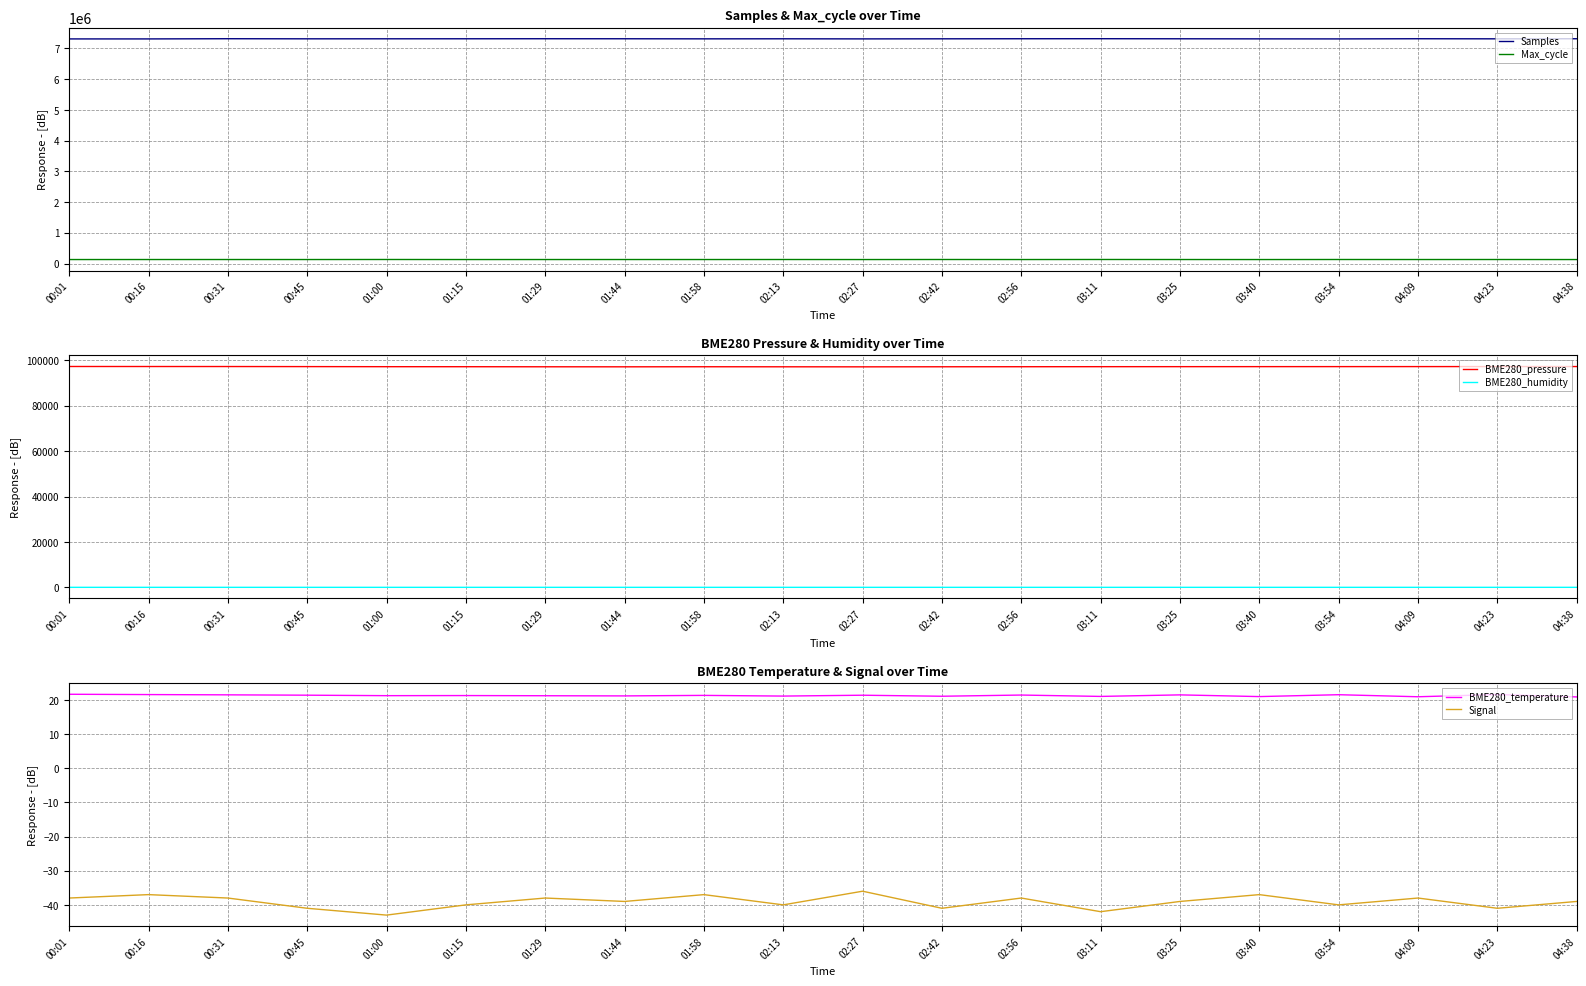

Reading left to right, what are all the values shown in this chart?

Samples: 7309129.0	7309169.0	7315531.0	7312288.0	7312940.0	7313790.0	7315100.0	7314200.0	7311500.0	7313100.0	7310000.0	7312500.0	7314800.0	7316000.0	7313500.0	7311000.0	7309500.0	7315000.0	7312000.0	7314500.0
Max_cycle: 129422.0	129896.0	130155.0	129754.0	131067.0	129431.0	129765.0	130100.0	129800.0	130500.0	129200.0	130800.0	129600.0	131200.0	130000.0	129300.0	130700.0	129900.0	130400.0	129100.0
BME280_pressure: 97295.4	97283.5	97275.9	97244.1	97205.8	97195.0	97166.0	97150.0	97180.0	97160.0	97140.0	97170.0	97190.0	97210.0	97220.0	97230.0	97240.0	97250.0	97260.0	97270.0
BME280_humidity: 57.0	57.8	58.0	57.6	58.1	58.2	58.5	58.1	57.9	58.3	57.7	58.4	57.5	58.6	57.8	58.2	57.6	58.5	57.4	58.7
BME280_temperature: 21.7	21.6	21.5	21.4	21.3	21.3	21.2	21.2	21.4	21.1	21.4	21.1	21.4	21.1	21.5	21.0	21.6	20.9	21.6	20.9
Signal: -38.0	-37.0	-38.0	-41.0	-43.0	-40.0	-38.0	-39.0	-37.0	-40.0	-36.0	-41.0	-38.0	-42.0	-39.0	-37.0	-40.0	-38.0	-41.0	-39.0